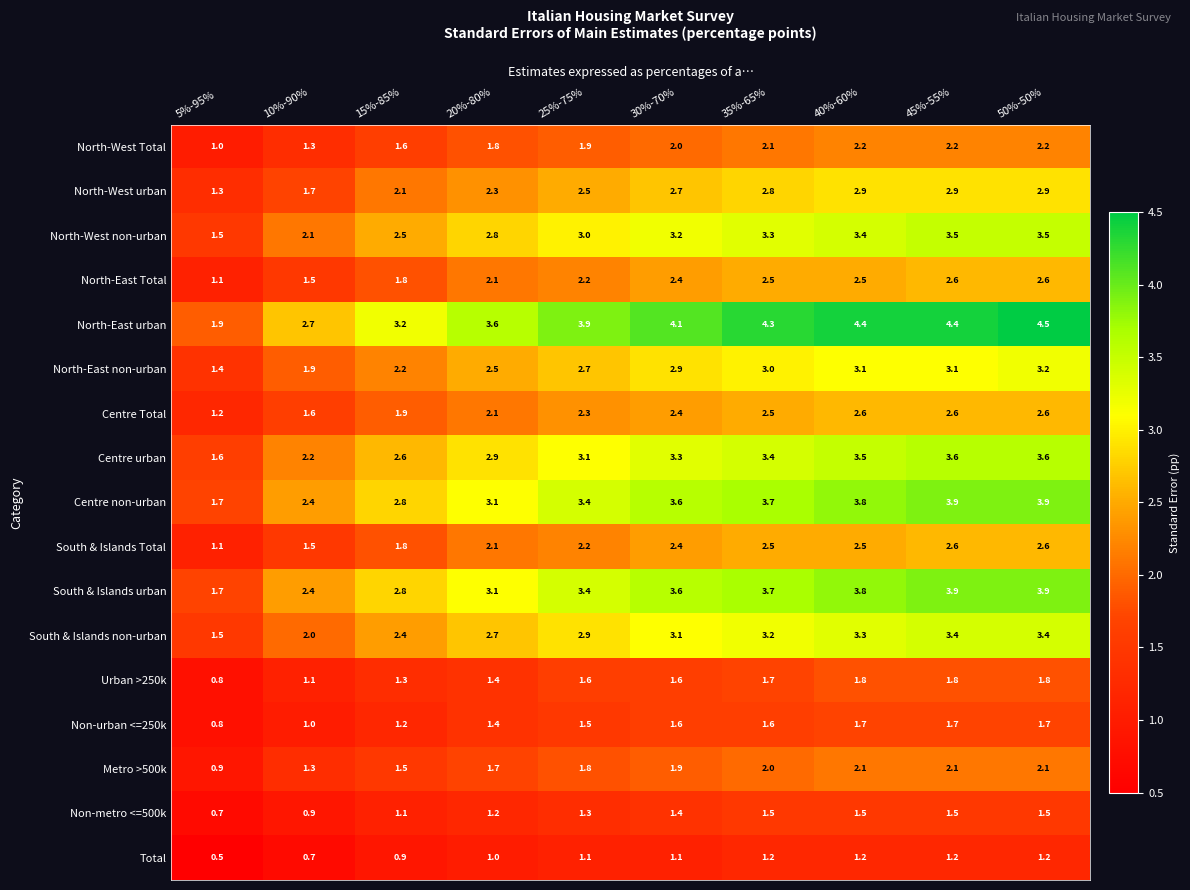

What is the difference between the highest and lowest values at 50%-50%?

3.3